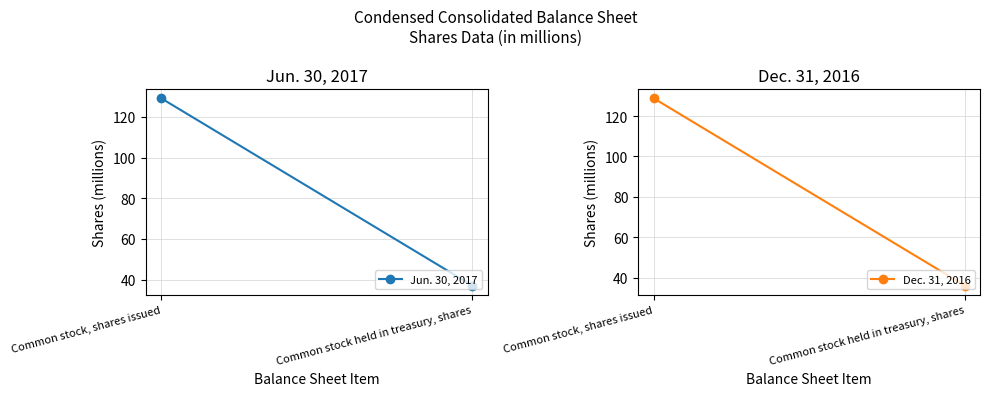

Is it true that Dec. 31, 2016 equals 11.2 at Common stock held in treasury, shares?

False